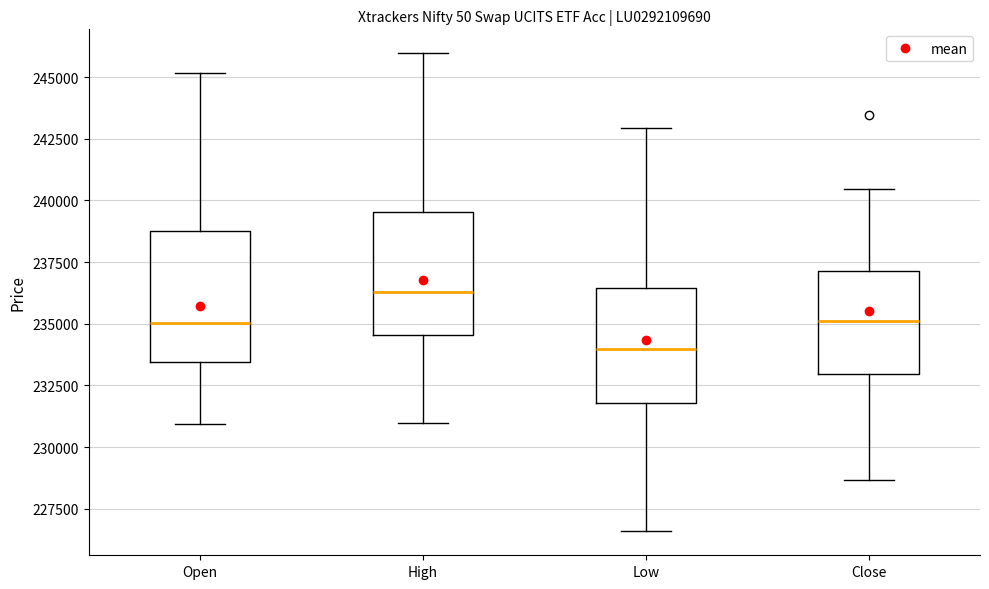

Which box's median line is the lowest?

Low